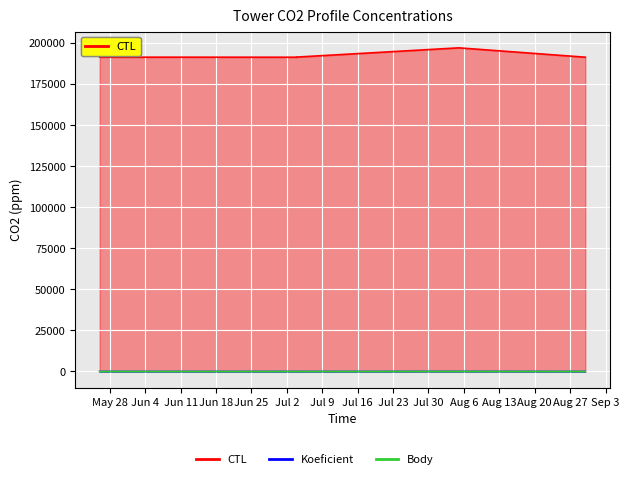

True or false: CTL and Koeficient intersect in this chart.

False